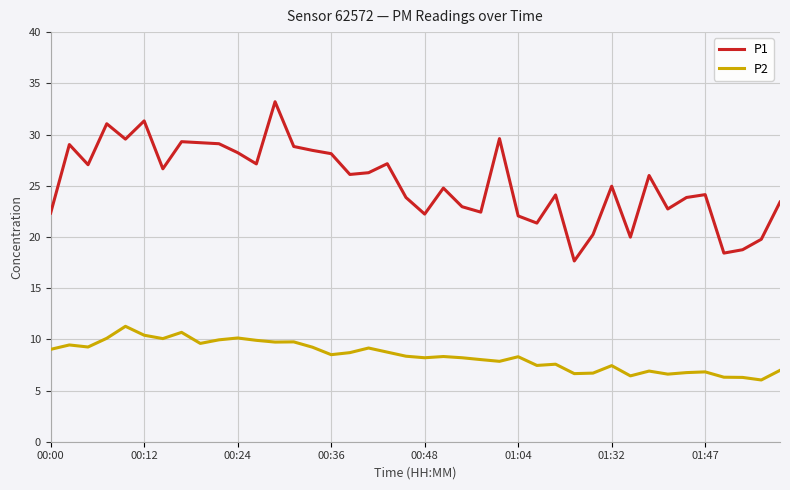

True or false: P2 and P1 cross at least once.

False